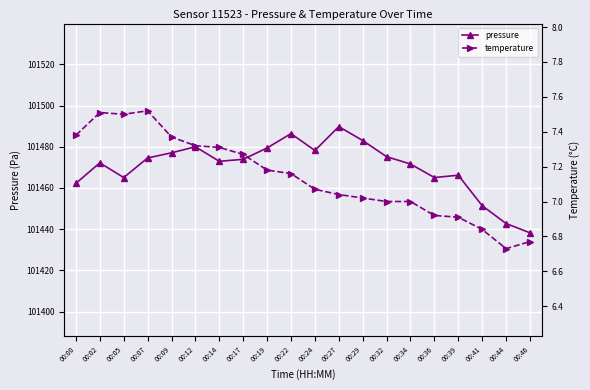

True or false: temperature and pressure intersect in this chart.

False